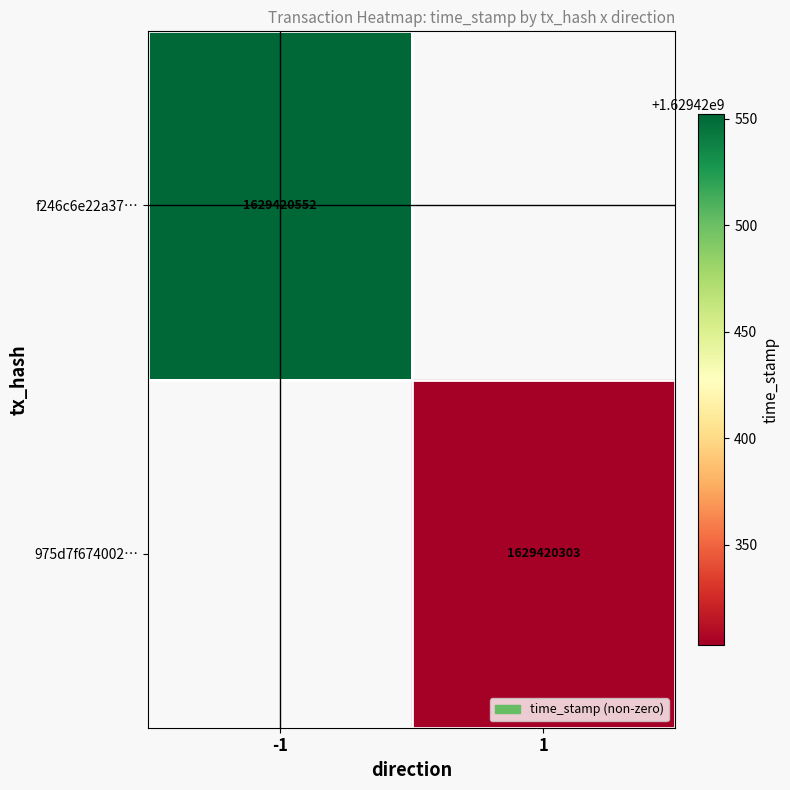

Which series has the widest spread of values?

f246c6e22a37d308fc5c1cf893f1ad9ecba086a